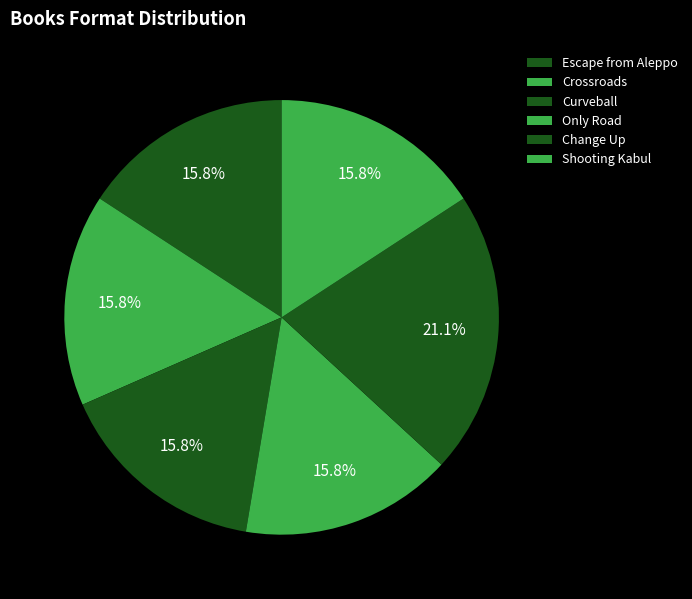

Count the number of slices in the pie.

6